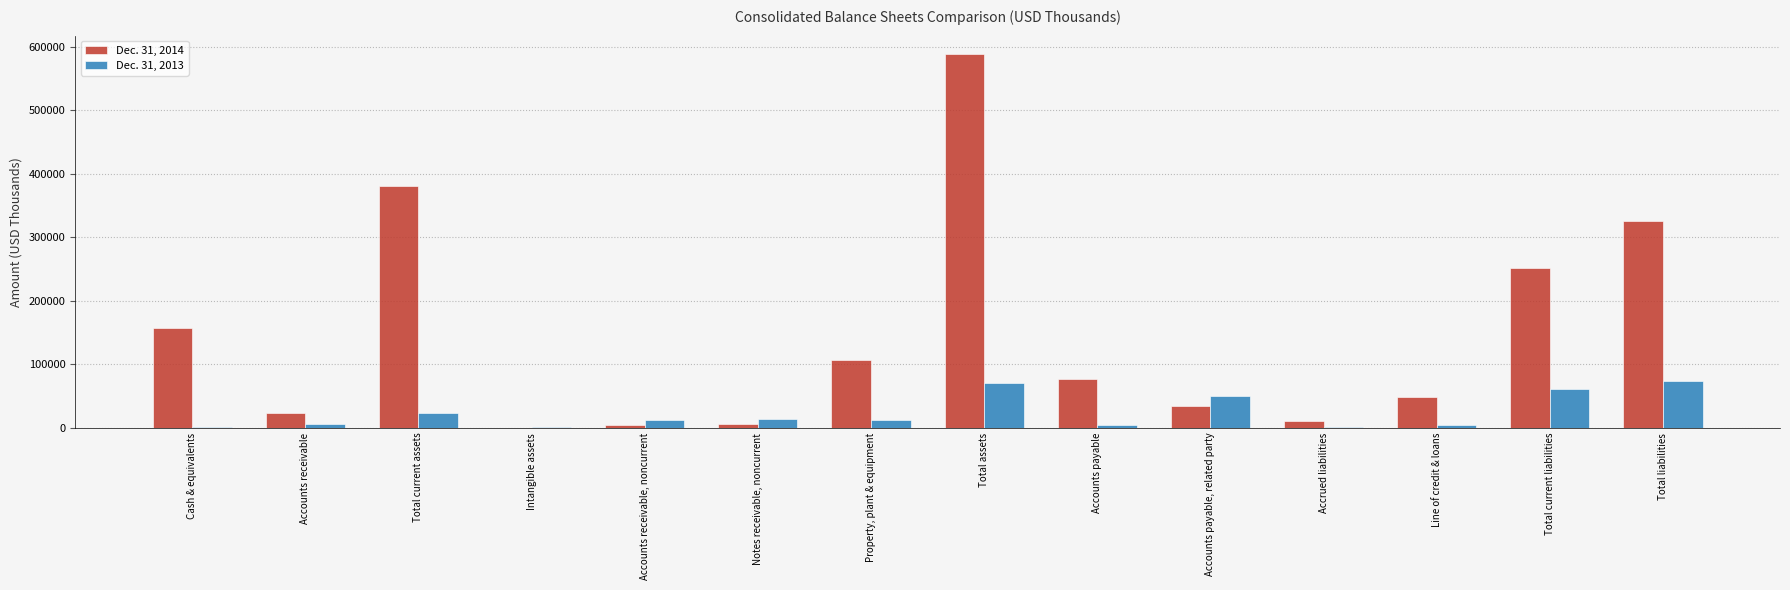

True or false: Dec. 31, 2014 has a value of 16237 at Line of credit & loans.

False